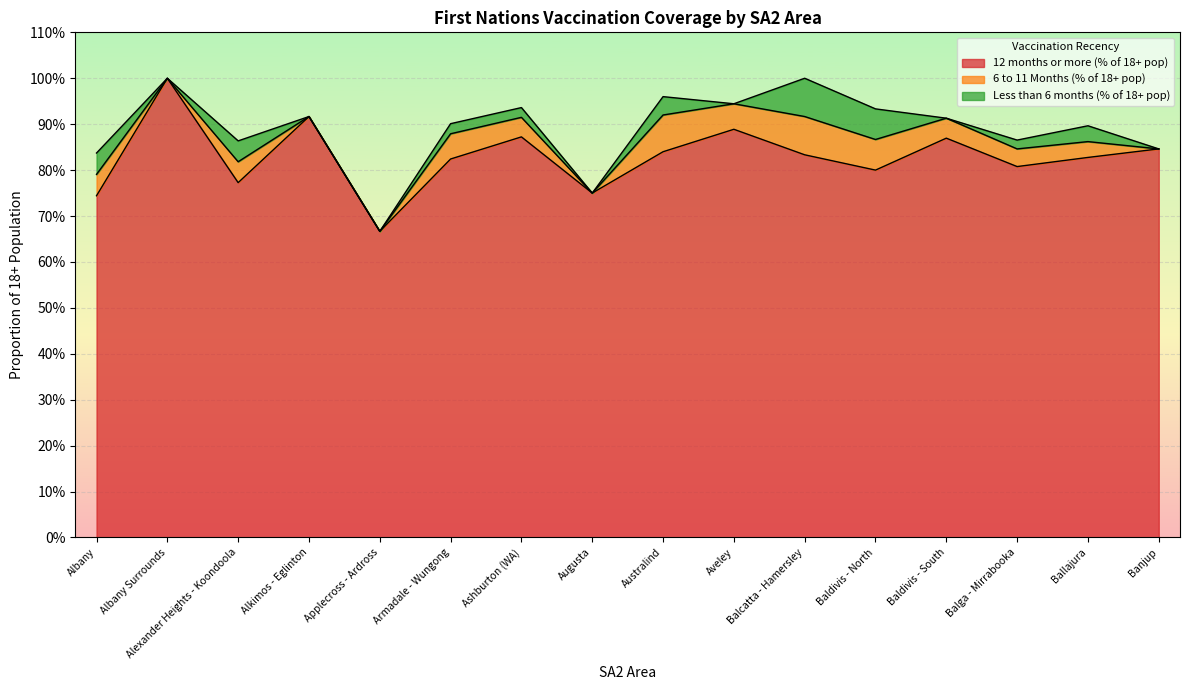

How many interior local peaks does the 6 to 11 Months (% of 18+ pop) series have?

4